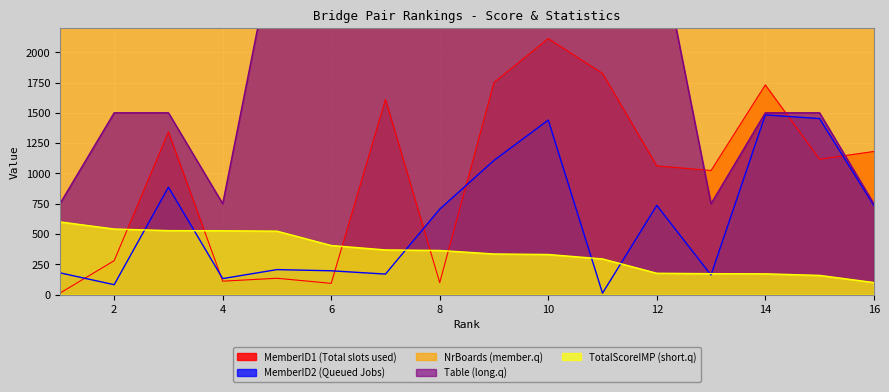

Is it true that MemberID1 equals 1610.0 at 7?

True